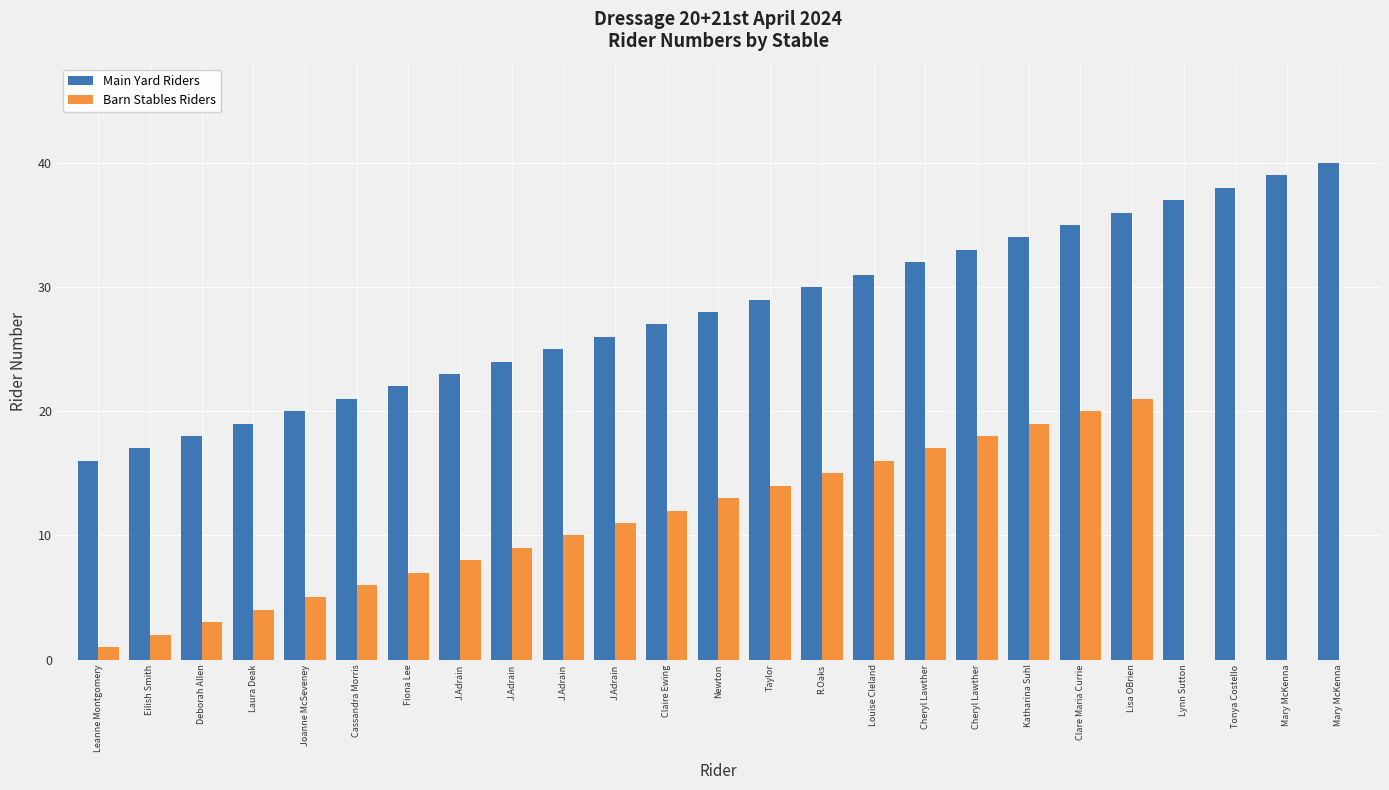

Is it true that Barn Stables Riders equals 1 at Leanne Montgomery?

True